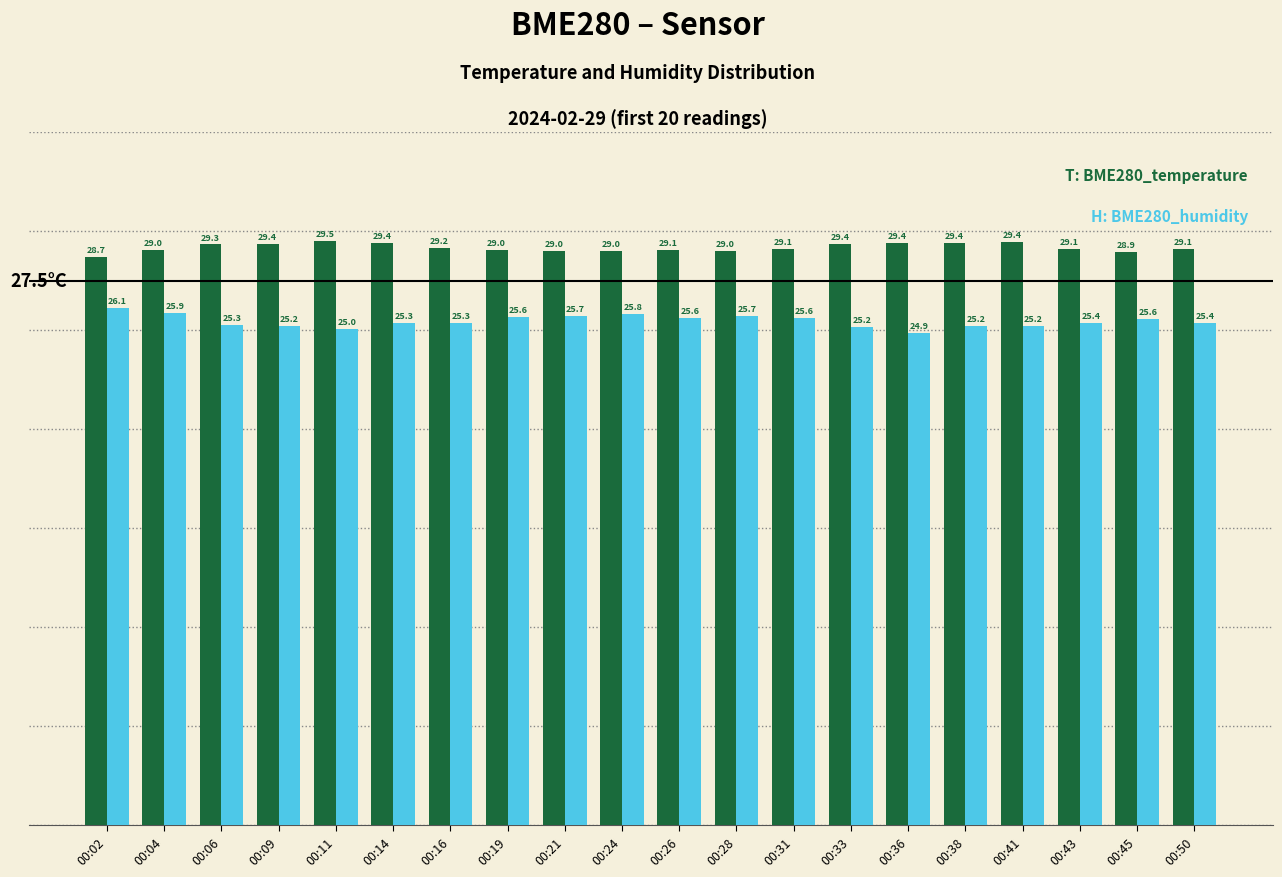

What is the maximum value shown in the chart?

29.5